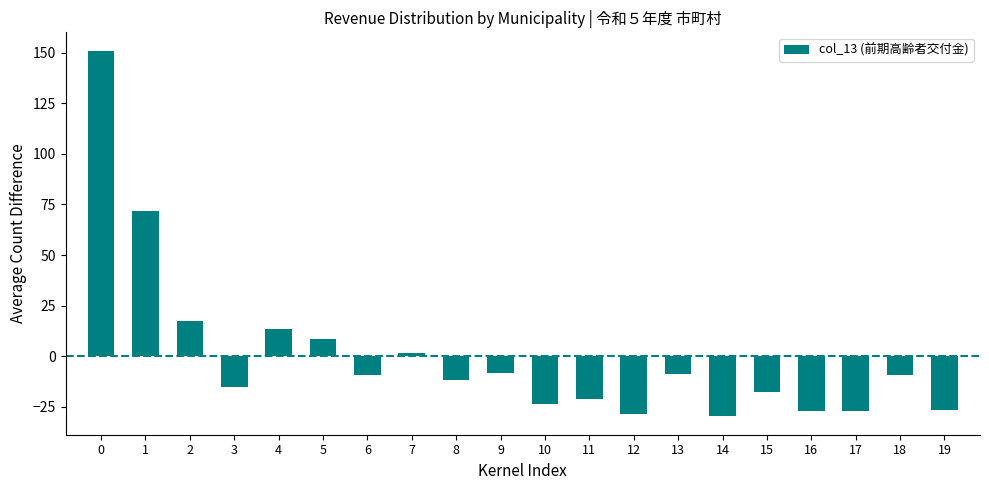

What is the change in value from 1 to 5?

-63.2